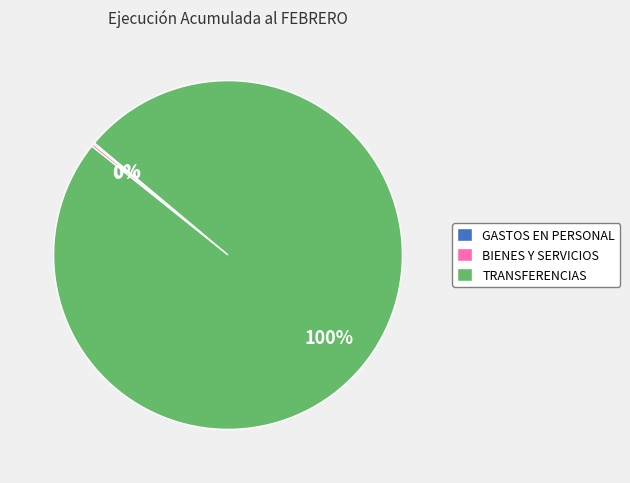

Which category accounts for the majority?

TRANSFERENCIAS